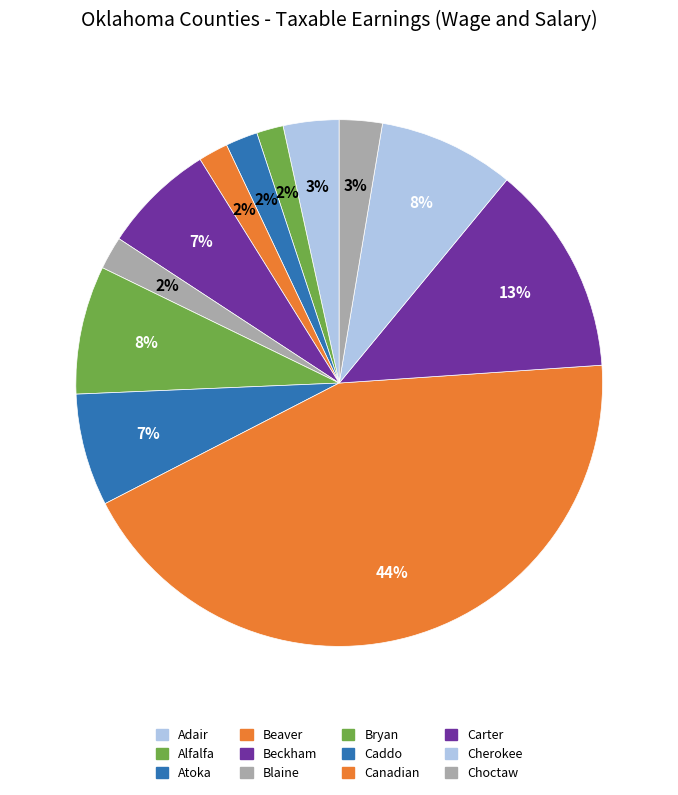

The Bryan slice represents 8% of the pie. True or false?

True